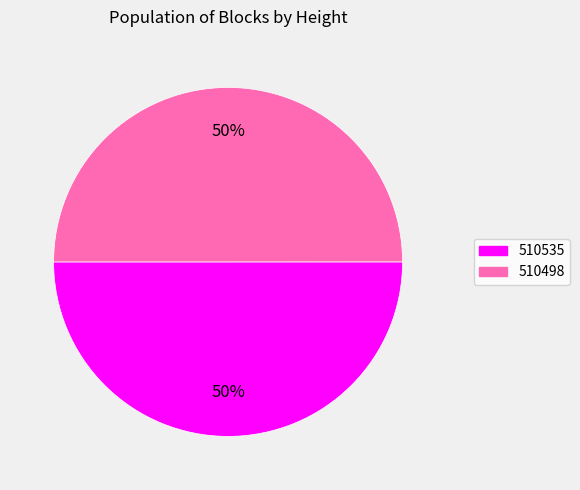

To the nearest percent, what percentage of the pie is 510498?

50%